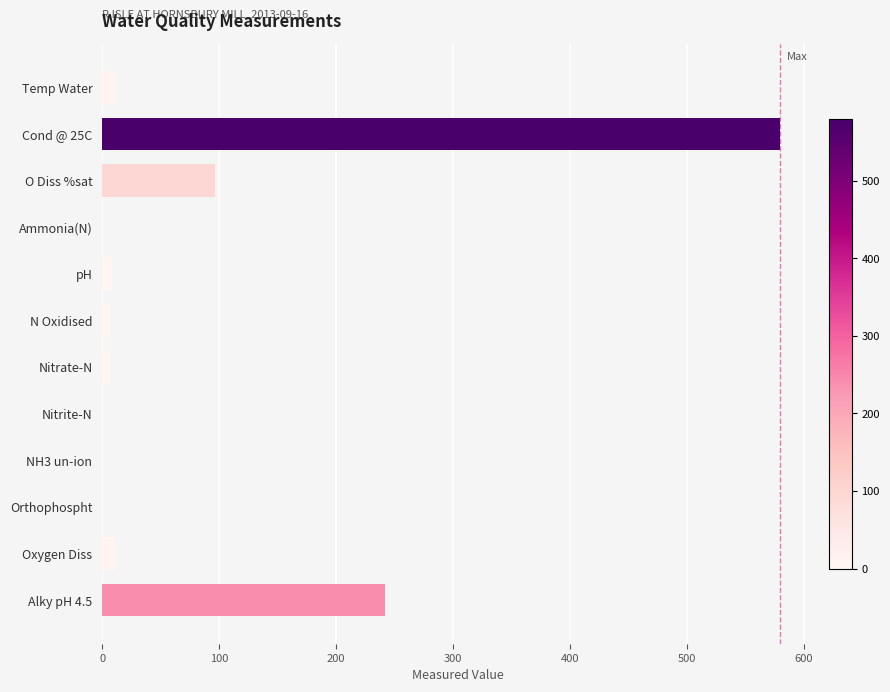

At which category does the chart reach its peak across all series?

Cond @ 25C